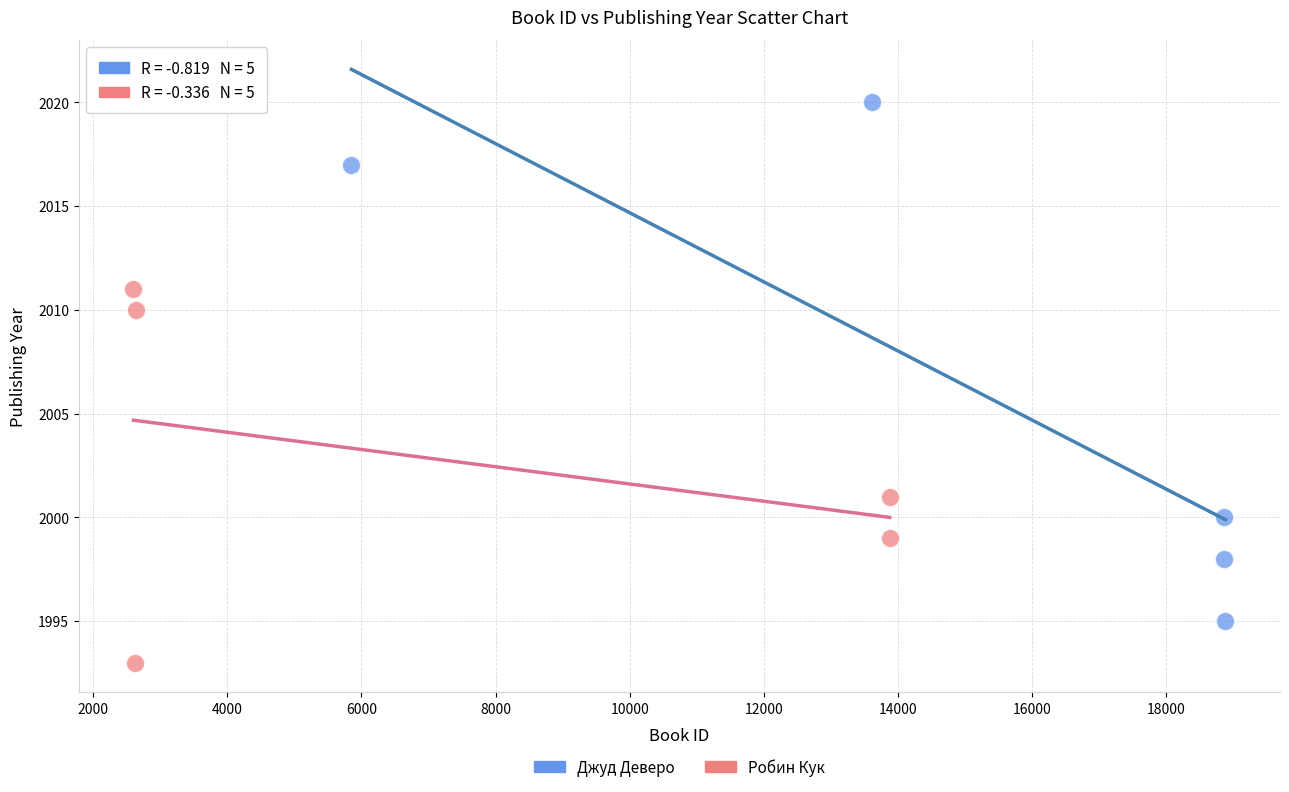

Which series contains the lowest Y value?

Робин Кук